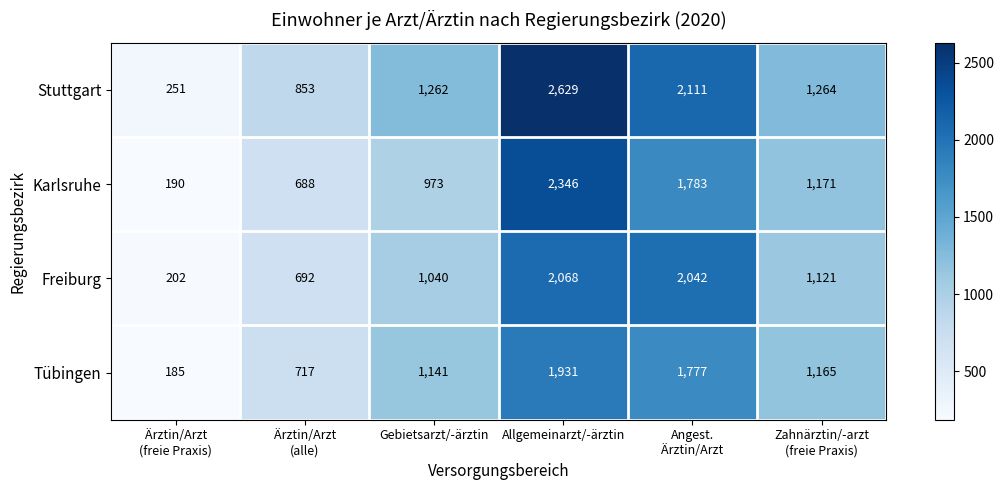

Reading left to right, list all the values displayed in this chart.

Stuttgart: 251	853	1262	2629	2111	1264
Karlsruhe: 190	688	973	2346	1783	1171
Freiburg: 202	692	1040	2068	2042	1121
Tübingen: 185	717	1141	1931	1777	1165